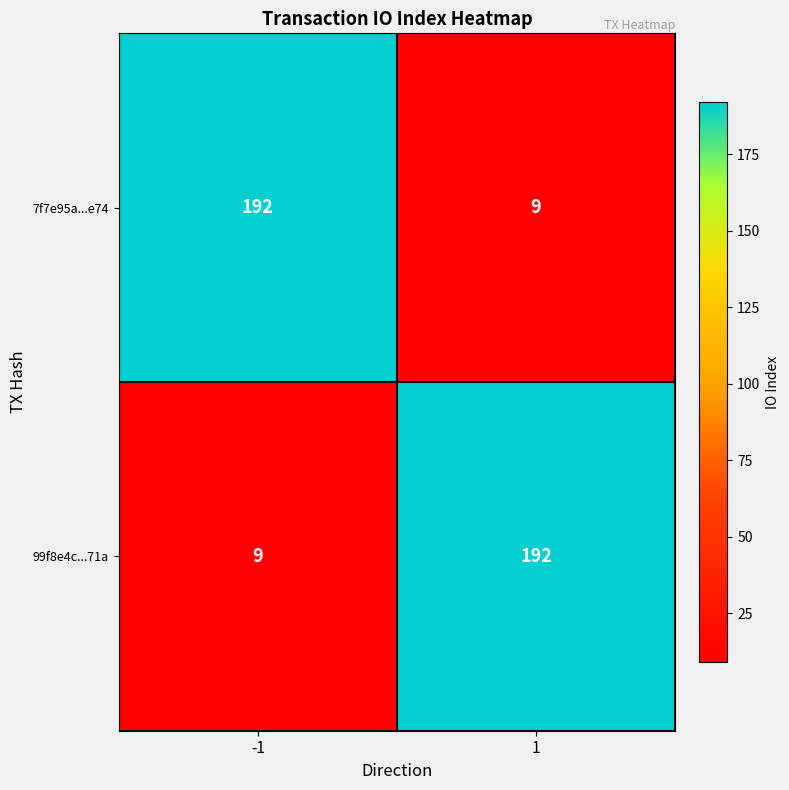

List the labels in order of 99f8e4c...71a value, largest first.

1, -1